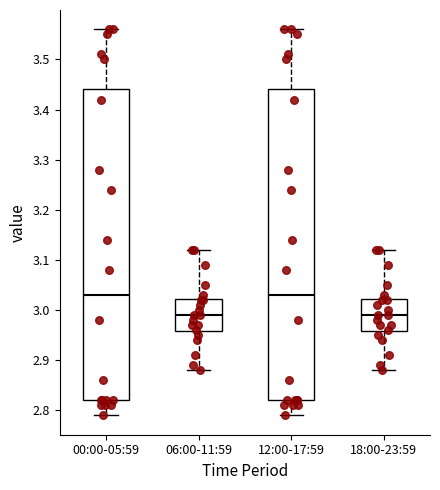

Where is the upper edge of the box for 12:00-17:59 on the y-axis? The values are not printed on the chart, so give them approximately, as read against the axis.

3.44